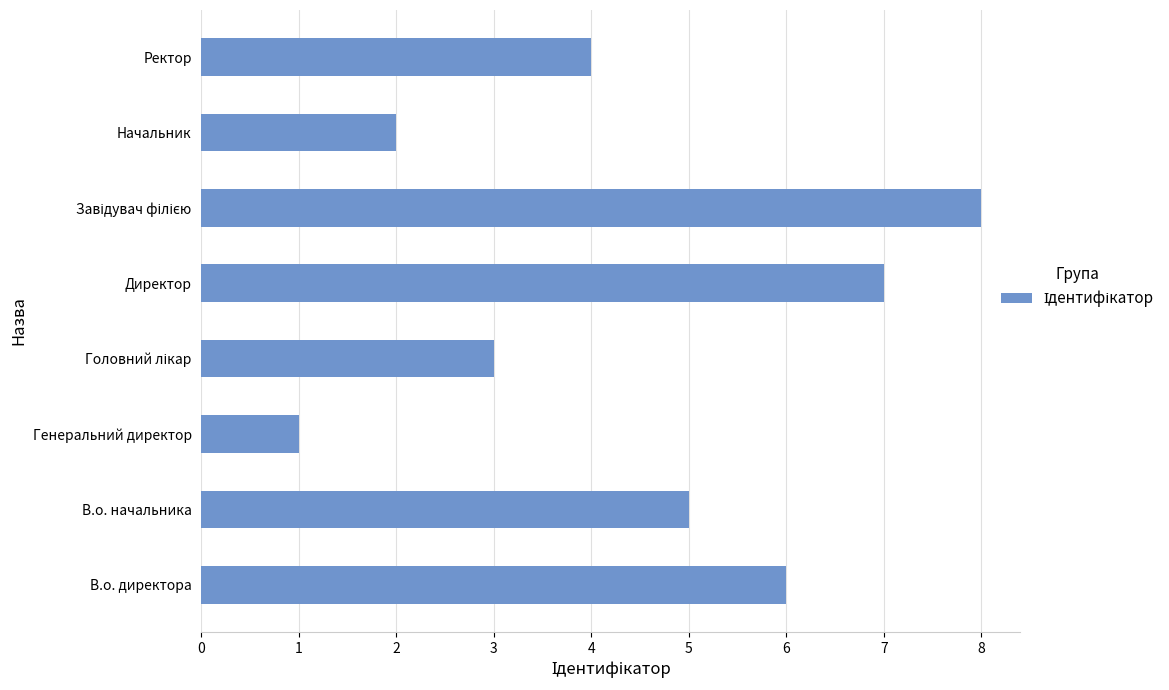

Which label corresponds to the smallest value in the chart?

Генеральний директор